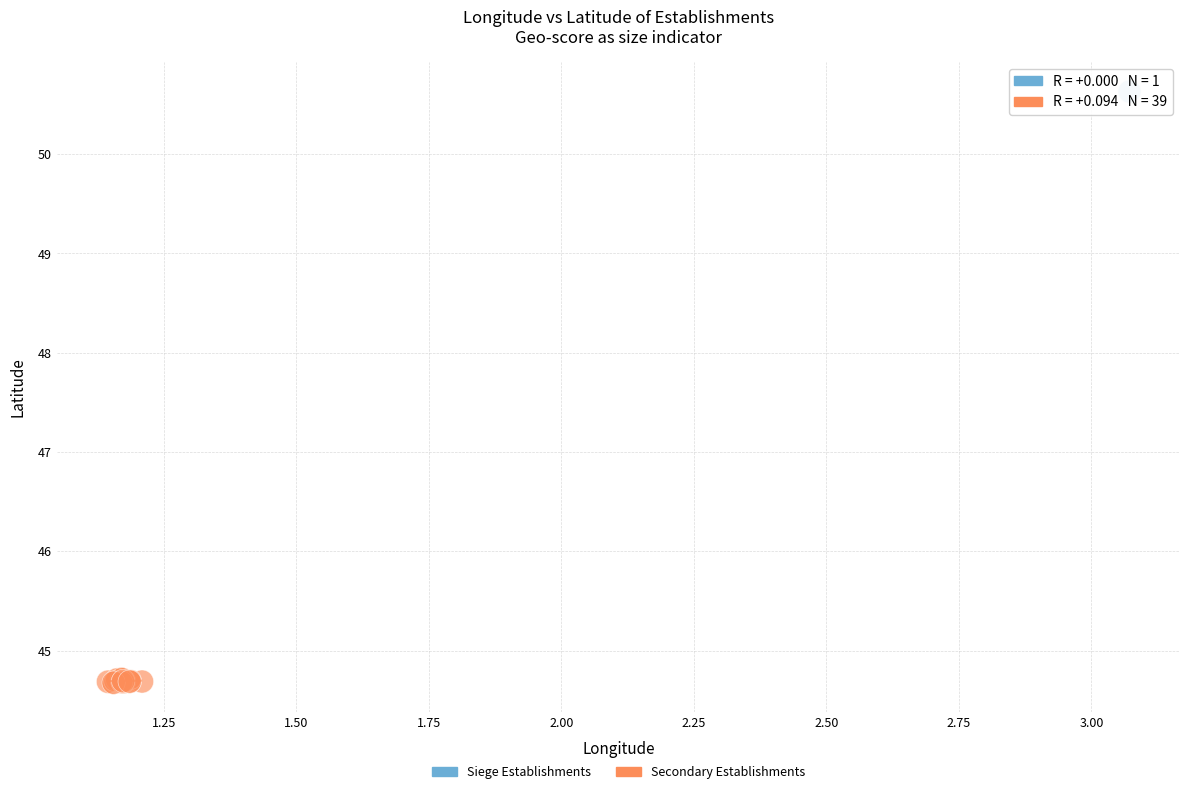

What are all the series names shown in the legend?

Siege Establishments, Secondary Establishments